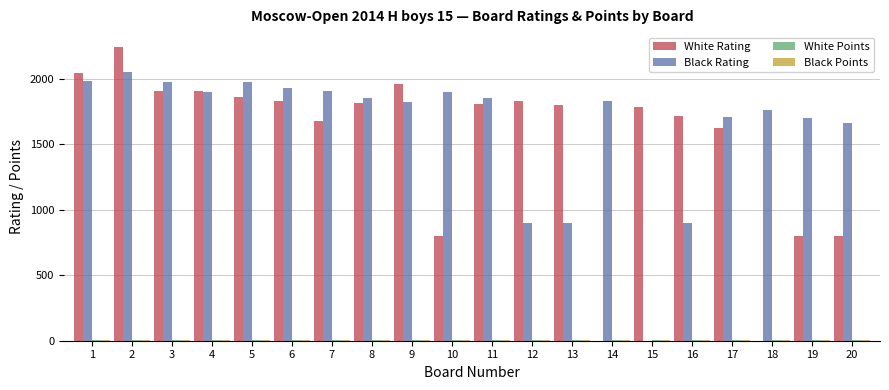

Does the chart contain stacked bars?

No